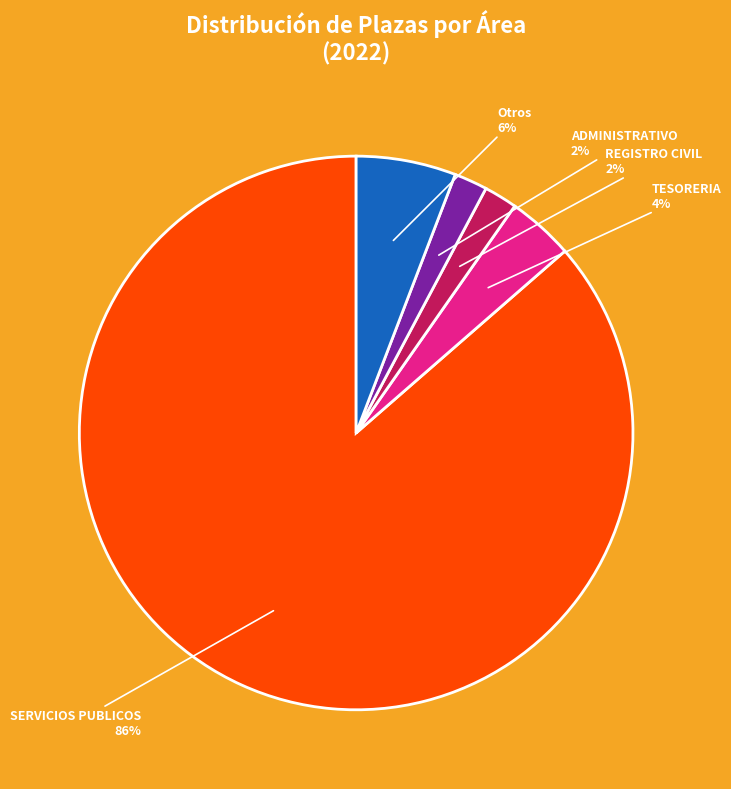

To the nearest percent, what is the difference between the largest and smallest slice percentages?

84%